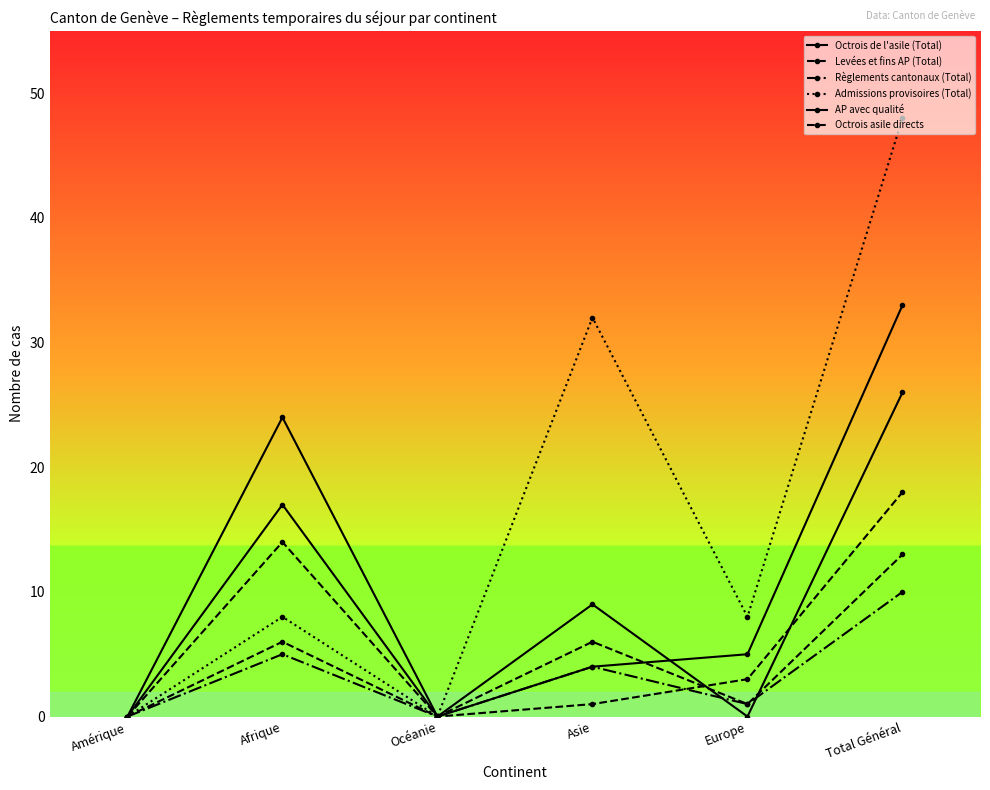

What is the sum of the Admissions provisoires (Total) values at Océanie and Asie?

32